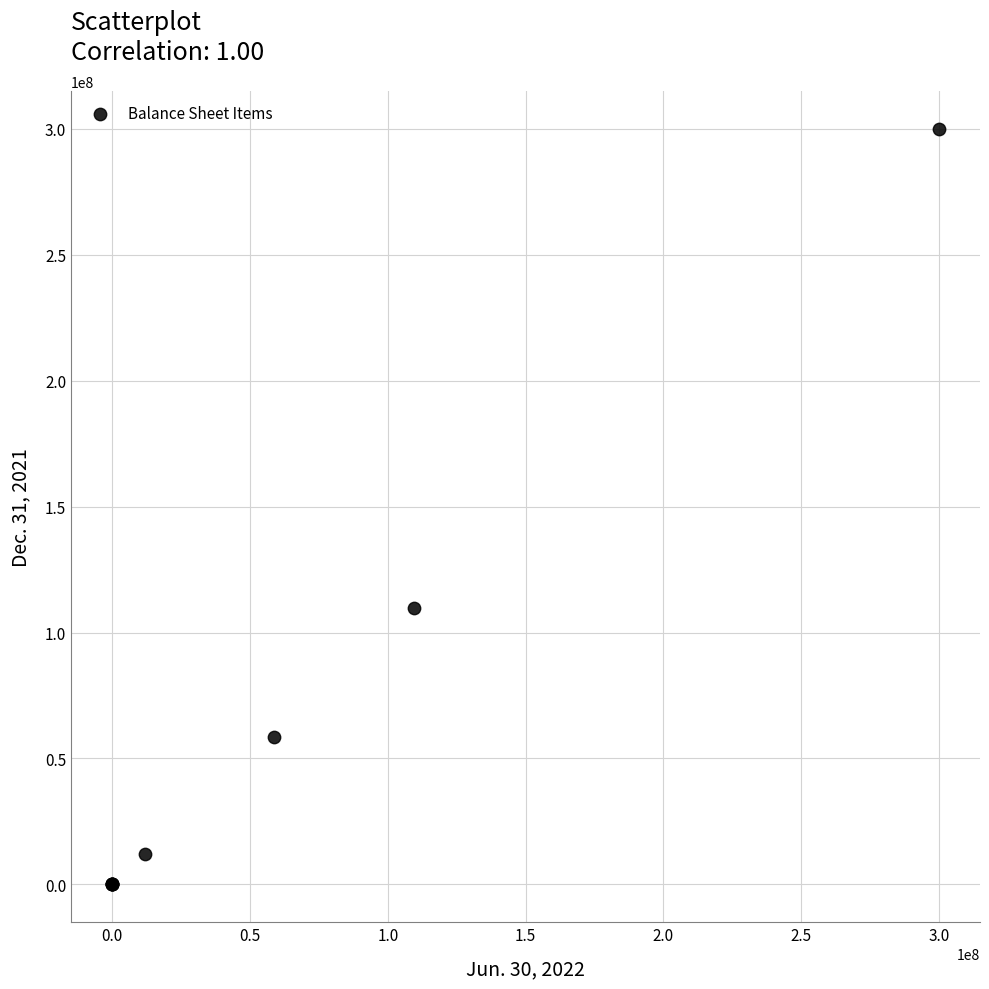

What Y value in the scatter plot is closest to 150000000?

109659219.0